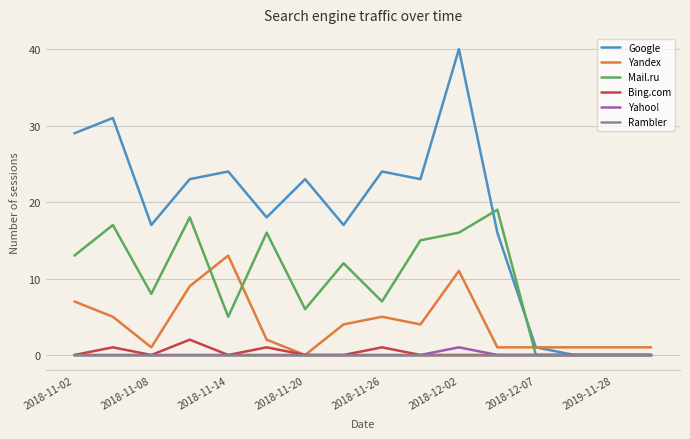

What is the maximum value shown in the chart?

40